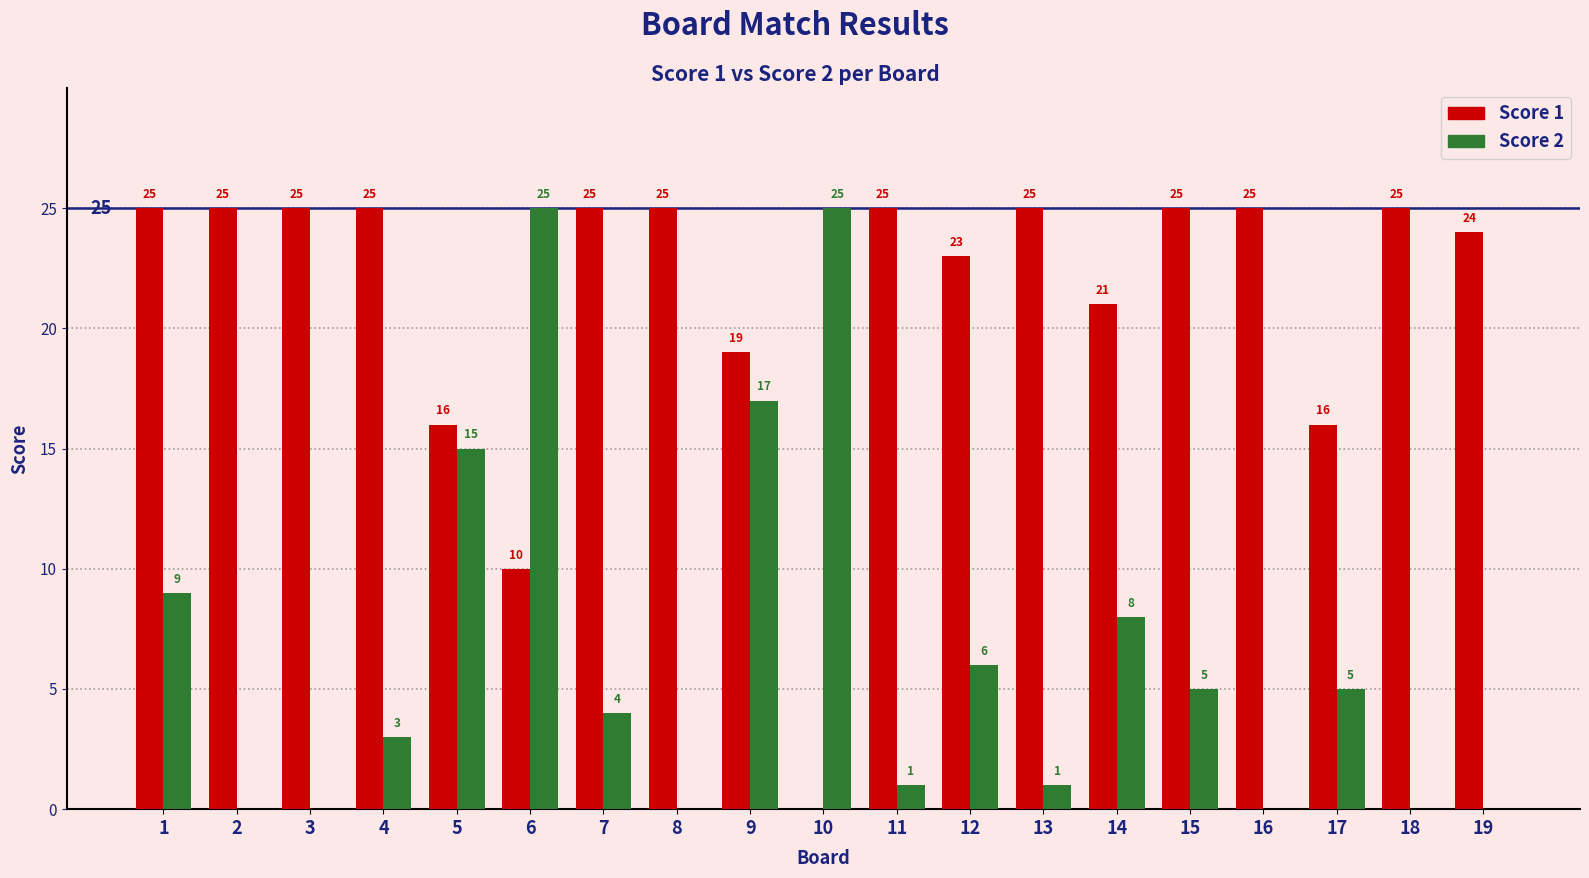

Are the bars horizontal?

No